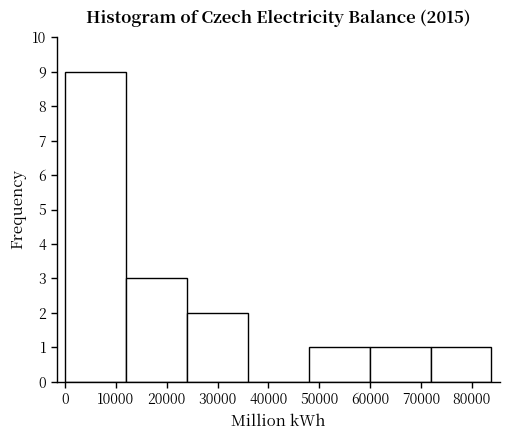

Which range on the x-axis has the tallest bar?

0 to 12000